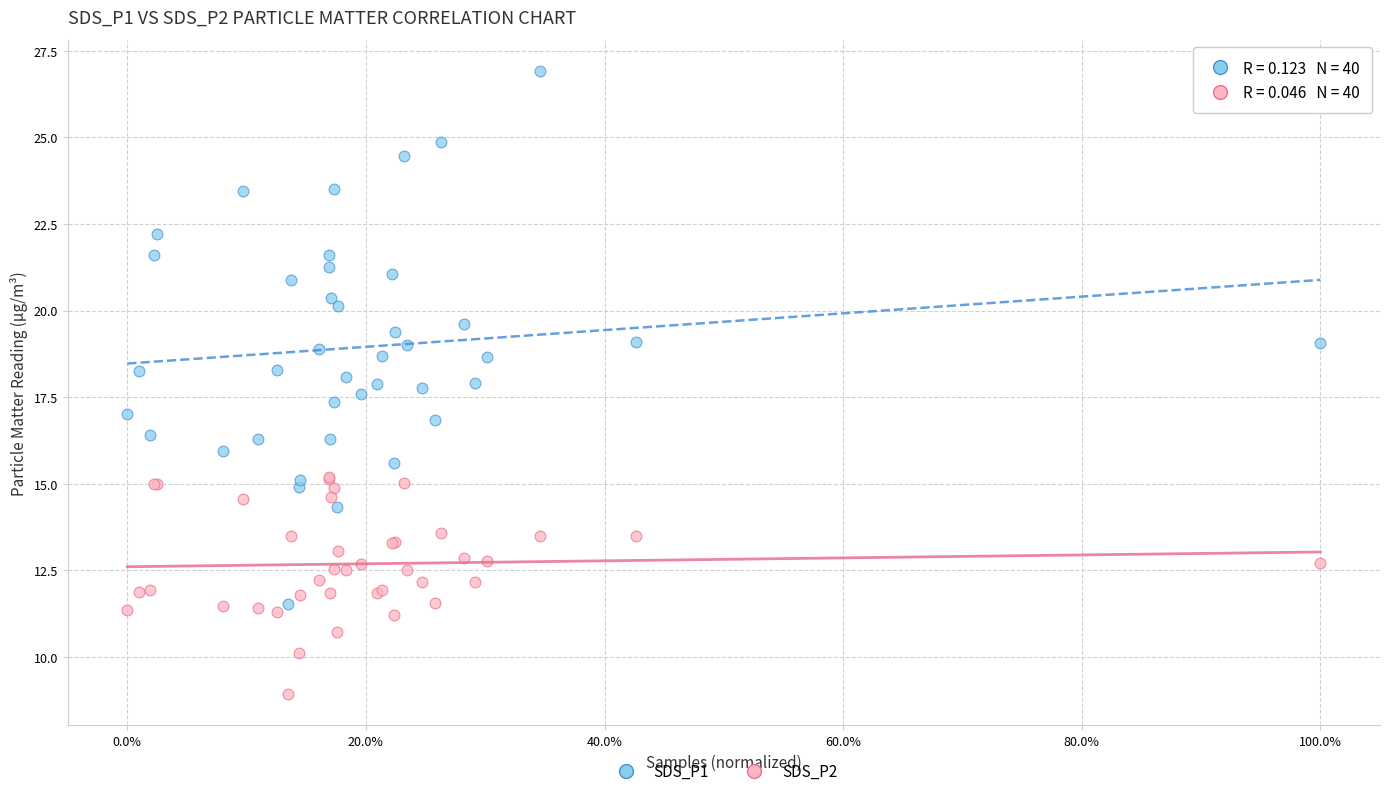

Which series reaches the minimum Y coordinate?

SDS_P2